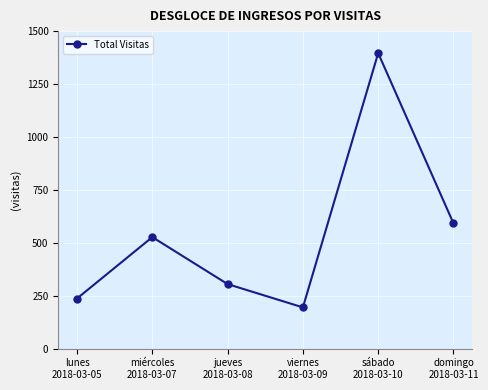

Reading right to left, transcribe all the data shown in this chart.

592	1396	195	305	527	237